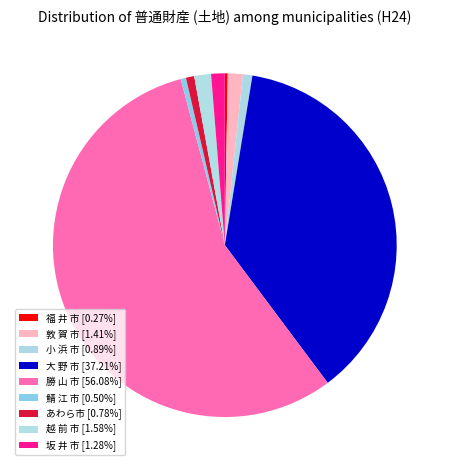

Is it true that 鯖 江 市 is 0% of the pie?

True